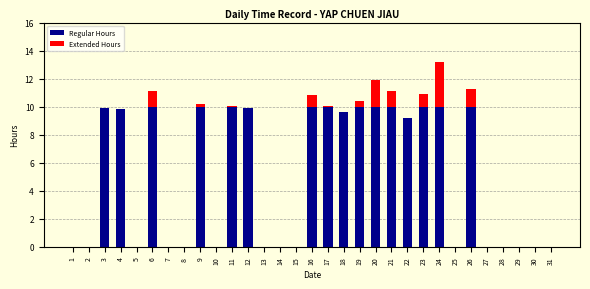

Does the chart contain stacked bars?

Yes